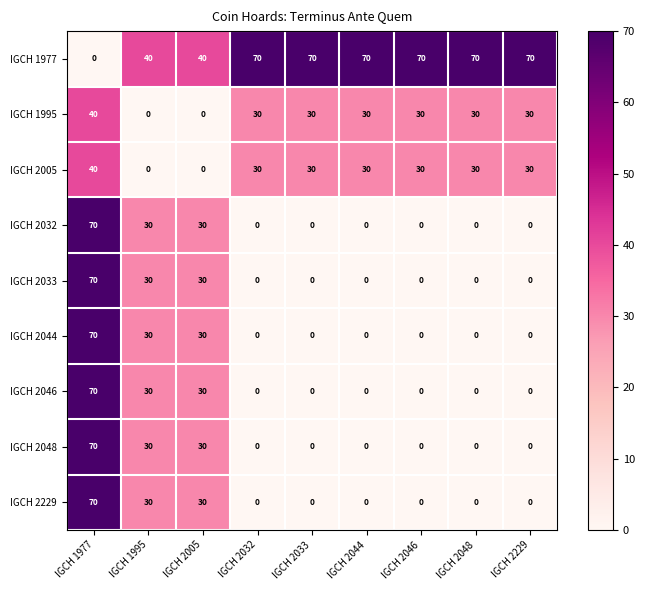

What is the total value across all series at IGCH 1995?

220